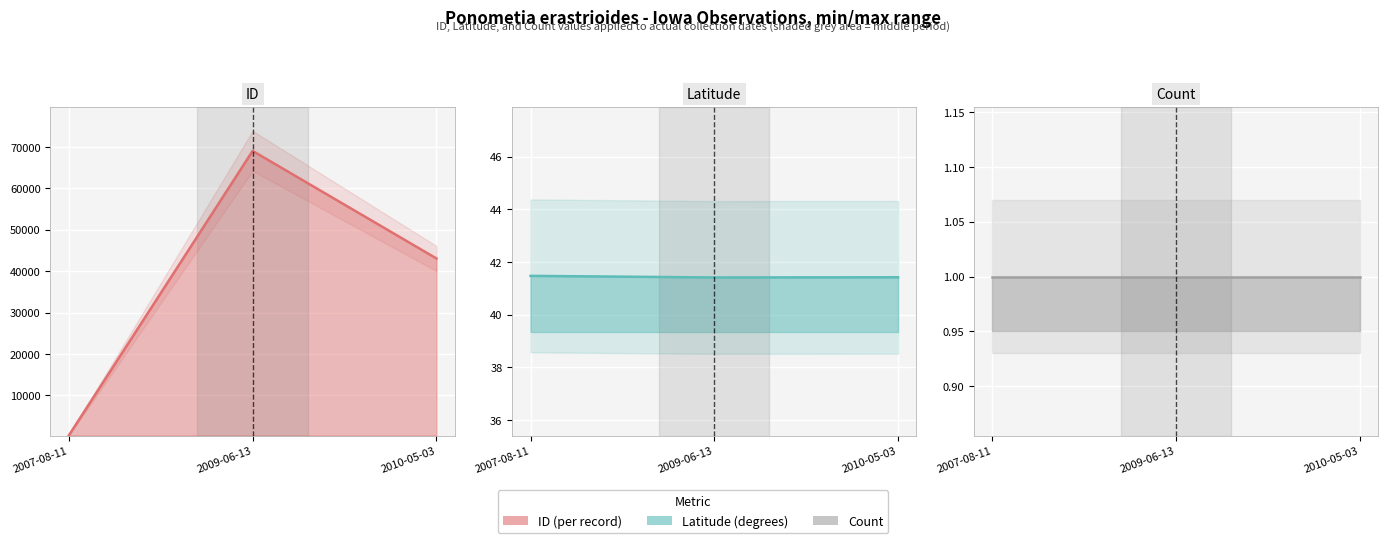

The value of Count line at 2009-06-13 is 1.0. True or false?

True